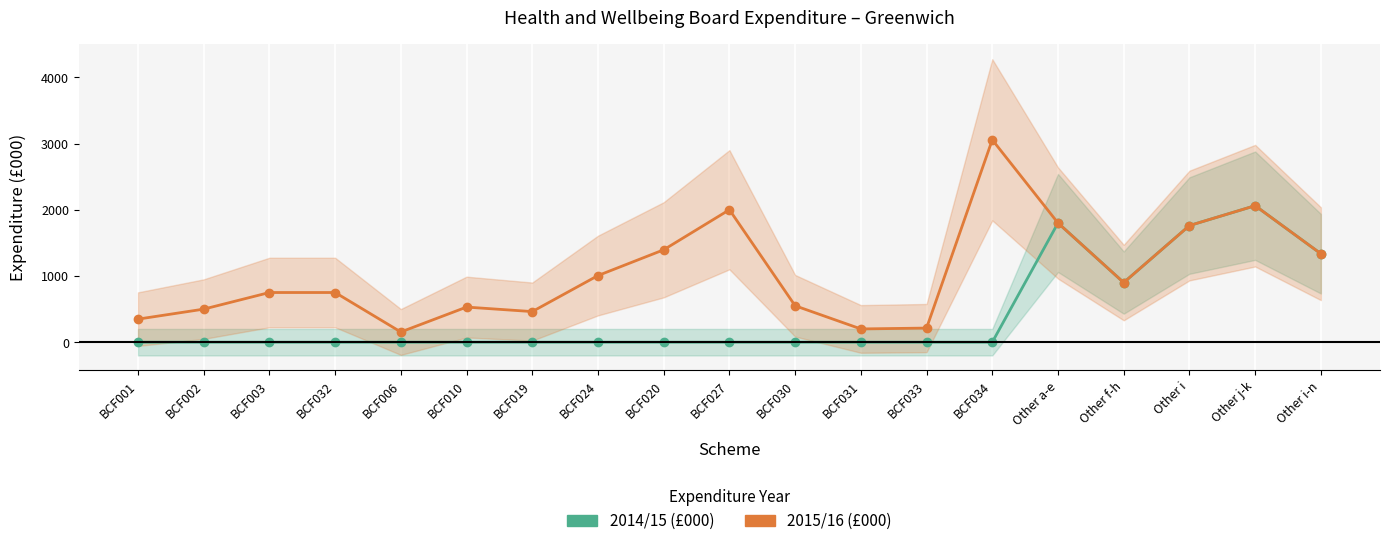

What is the difference between the second highest and second lowest values in the 2015/16 (£000) series?

1861